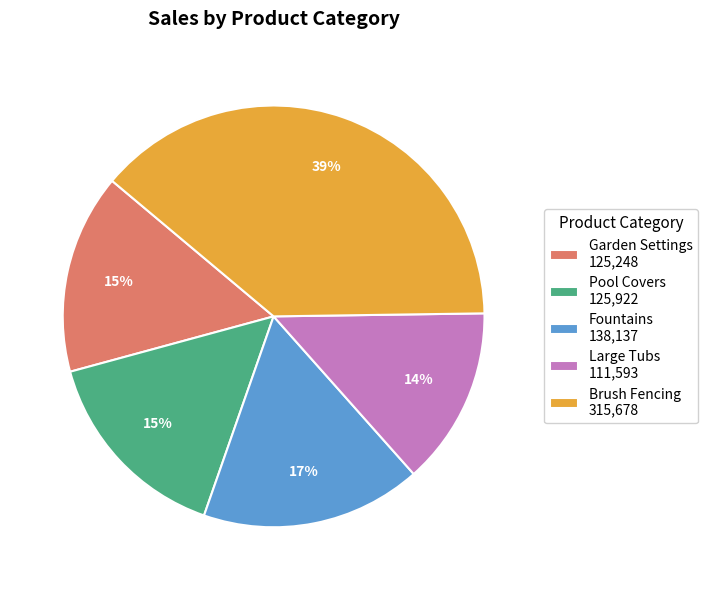

What is the smallest slice in the pie chart?

Large Tubs